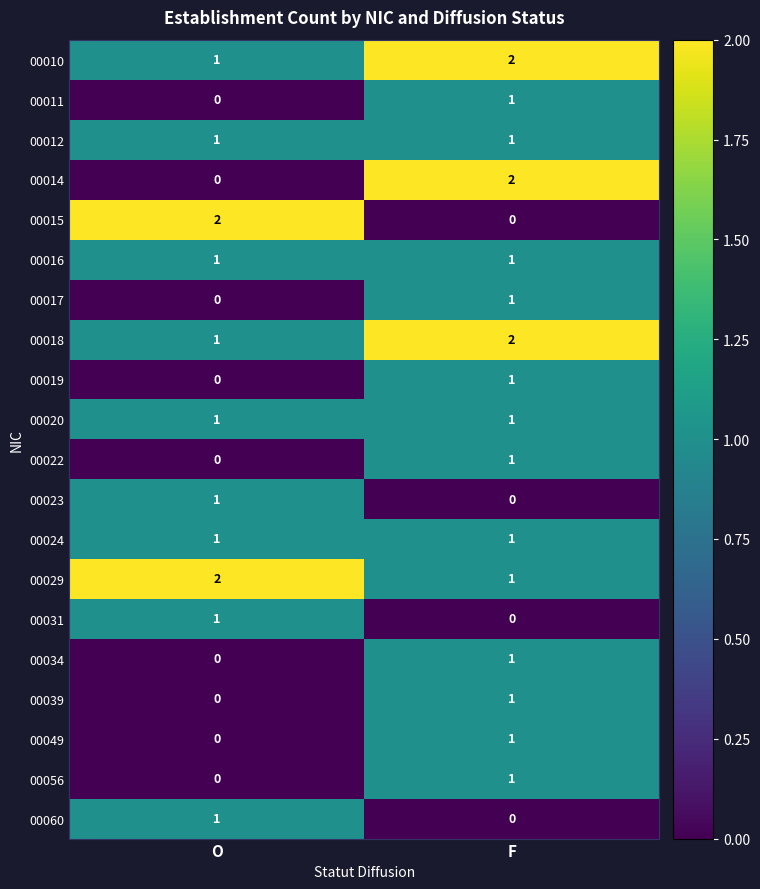

The 00018 series shows 0 at O. True or false?

False